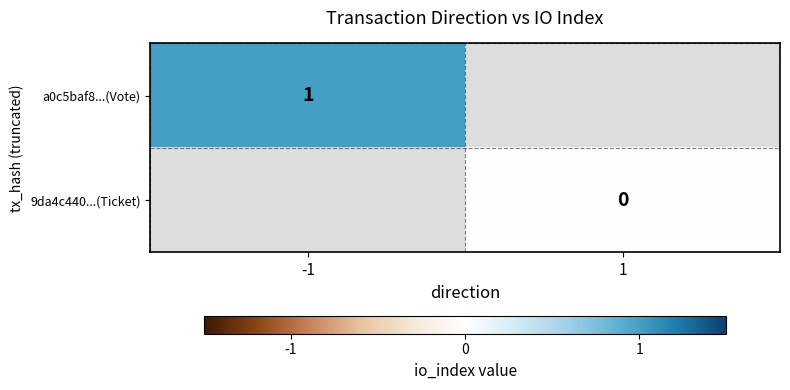

Is the value of a0c5baf8...(Vote) at -1 greater than the value of 9da4c440...(Ticket) at 1?

Yes